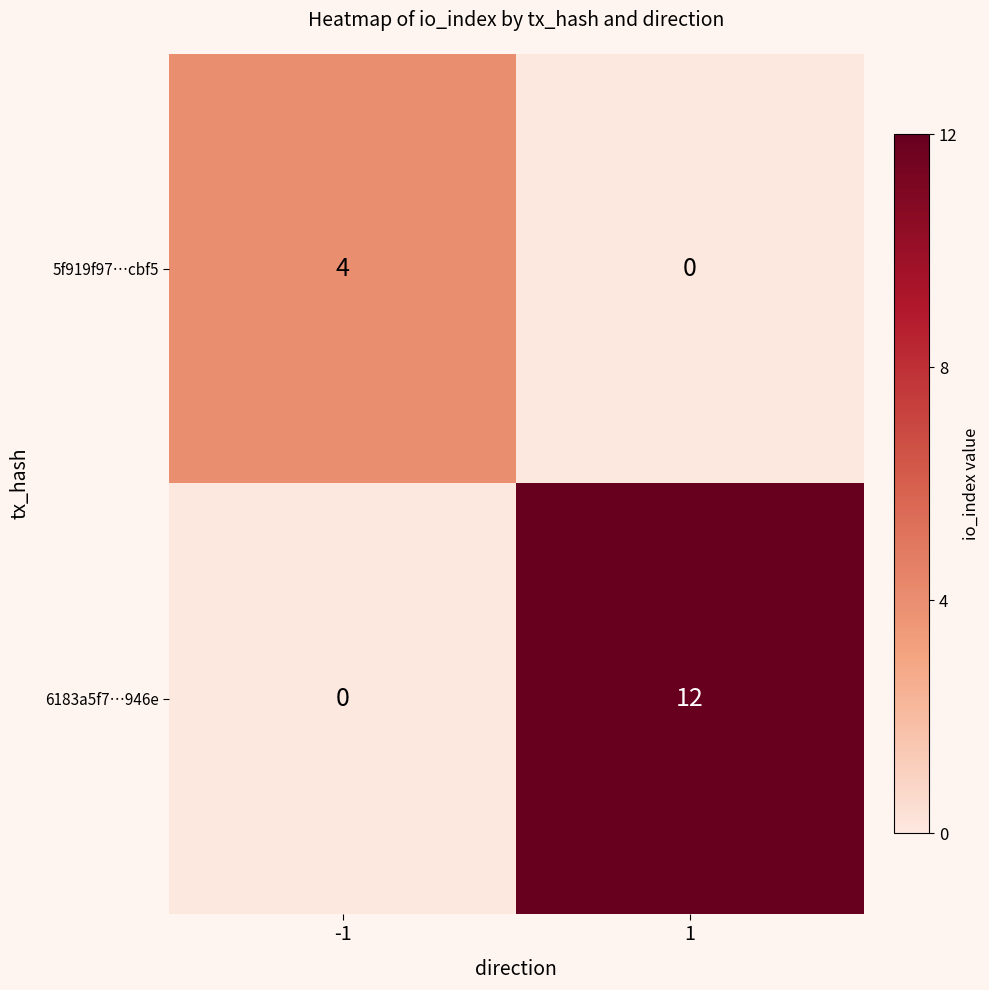

Reading left to right, what are all the values shown in this chart?

5f919f97…cbf5: -1=4	1=0
6183a5f7…946e: -1=0	1=12